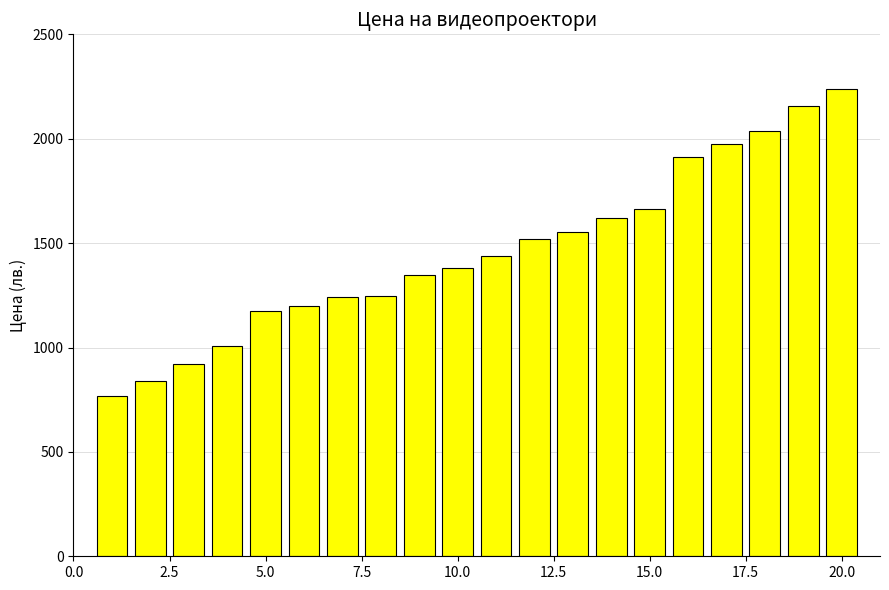

What is the value of the 6th bar from the left?

1199.0